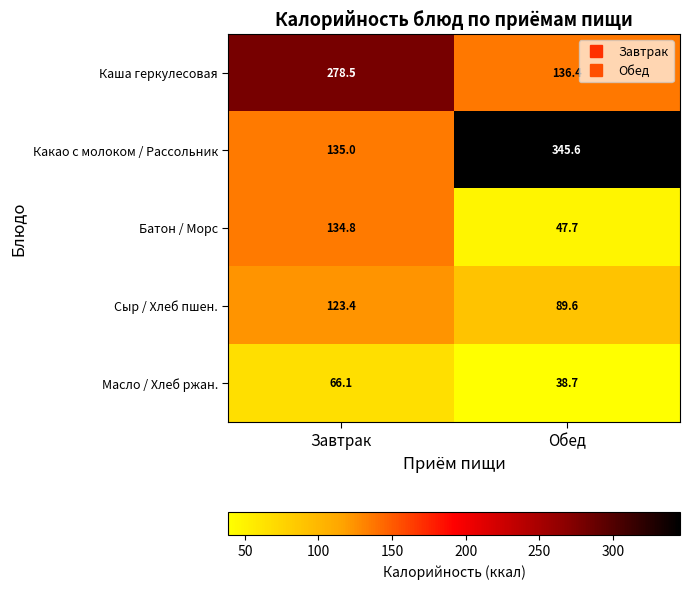

True or false: Батон / Морс has a value of 134.8 at Завтрак.

True